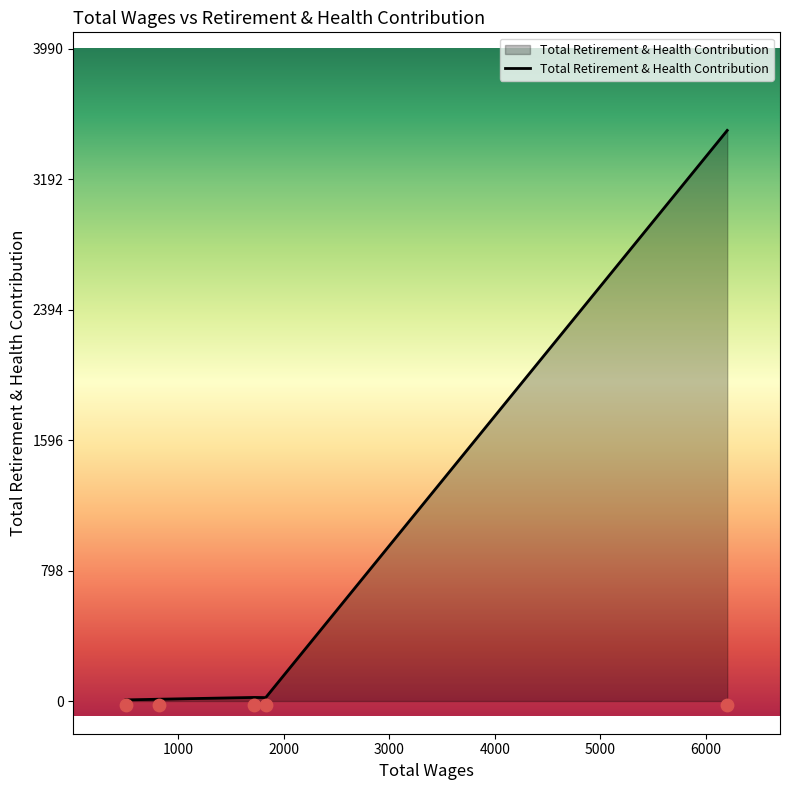

What is the highest value of the Total Retirement & Health Contribution series?

3490